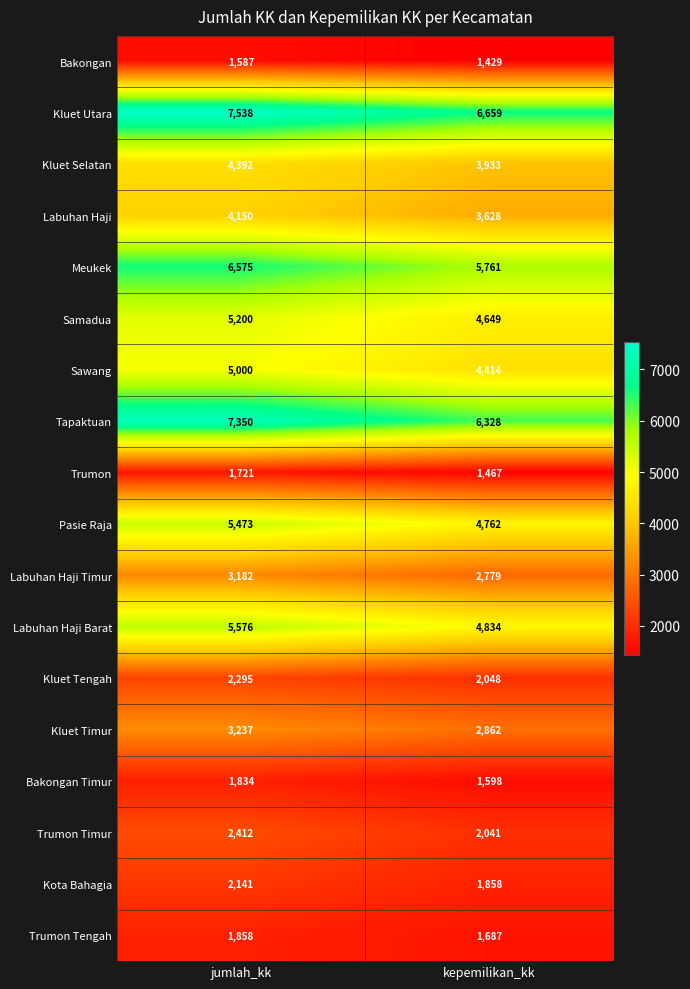

Where is Kluet Selatan nearest to the value 4162?

kepemilikan_kk